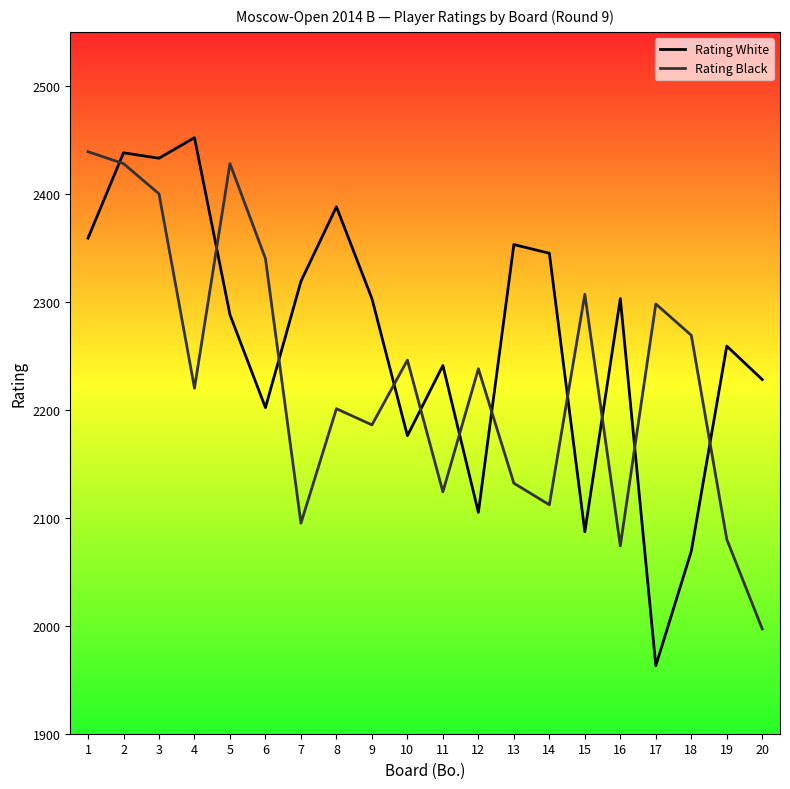

Which series ends up on top after the final intersection of Rating Black and Rating White?

Rating White